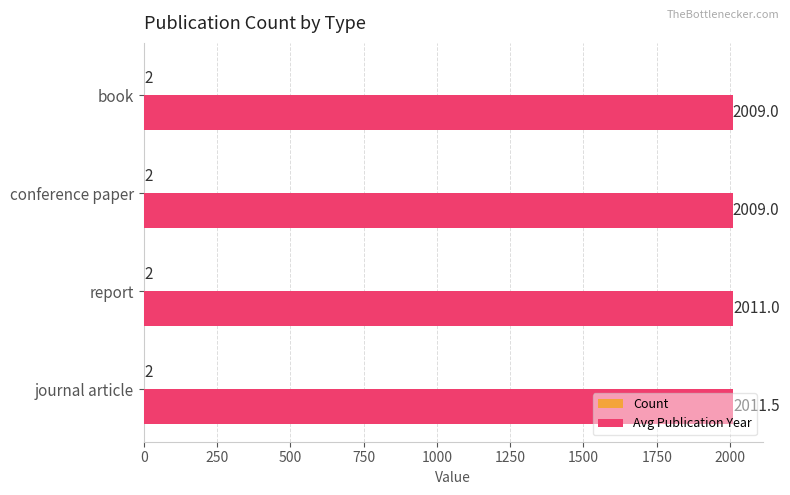

What is the maximum value shown in the chart?

2011.5